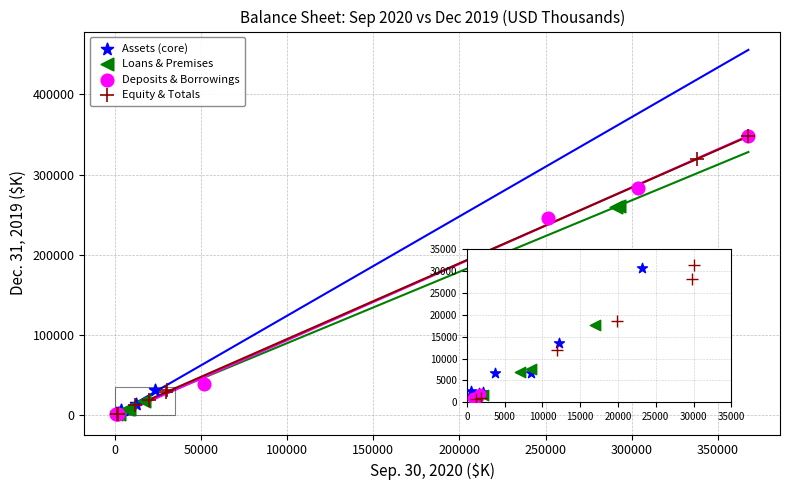

What are all the series names shown in the legend?

Assets (core), Loans & Premises, Deposits & Borrowings, Equity & Totals